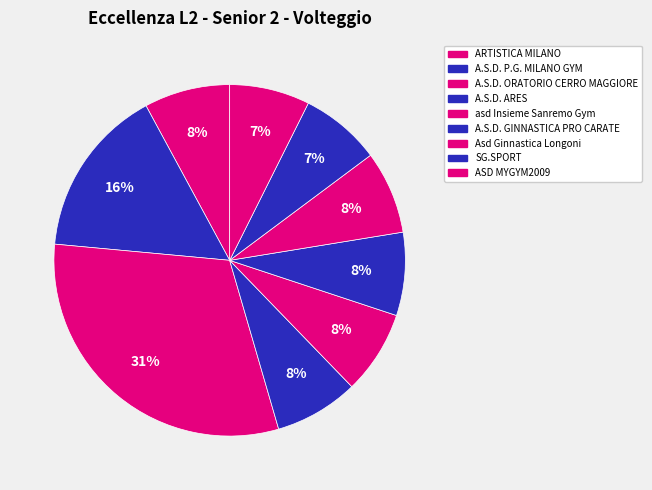

Which category has the smallest portion of the pie?

ASD MYGYM2009